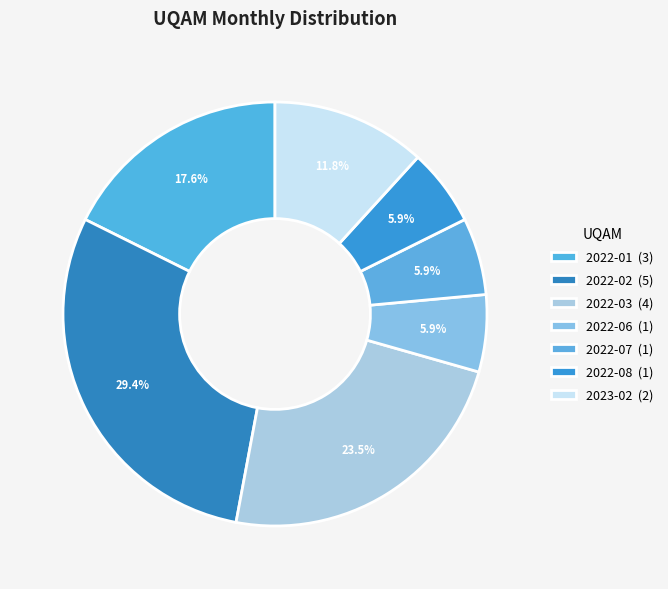

Is there any slice that represents more than half of the pie?

No